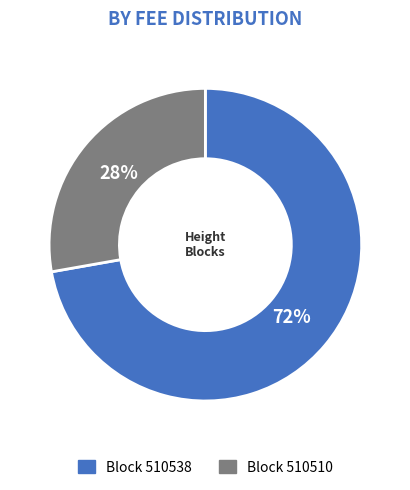

To the nearest percent, what is the difference between the largest and smallest slice percentages?

44%